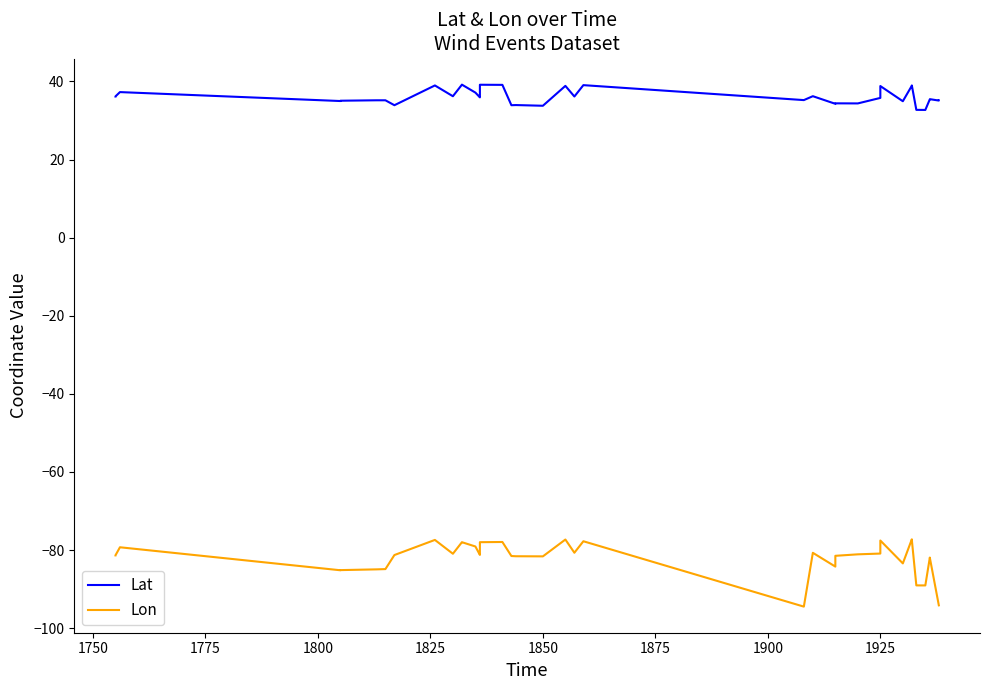

Count the number of categories in the chart.

40